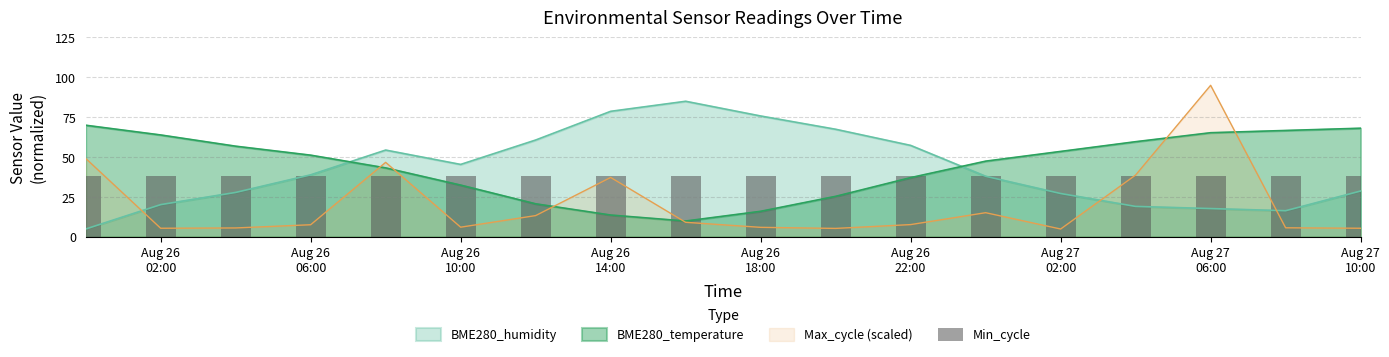

How many data points does each series have?

18